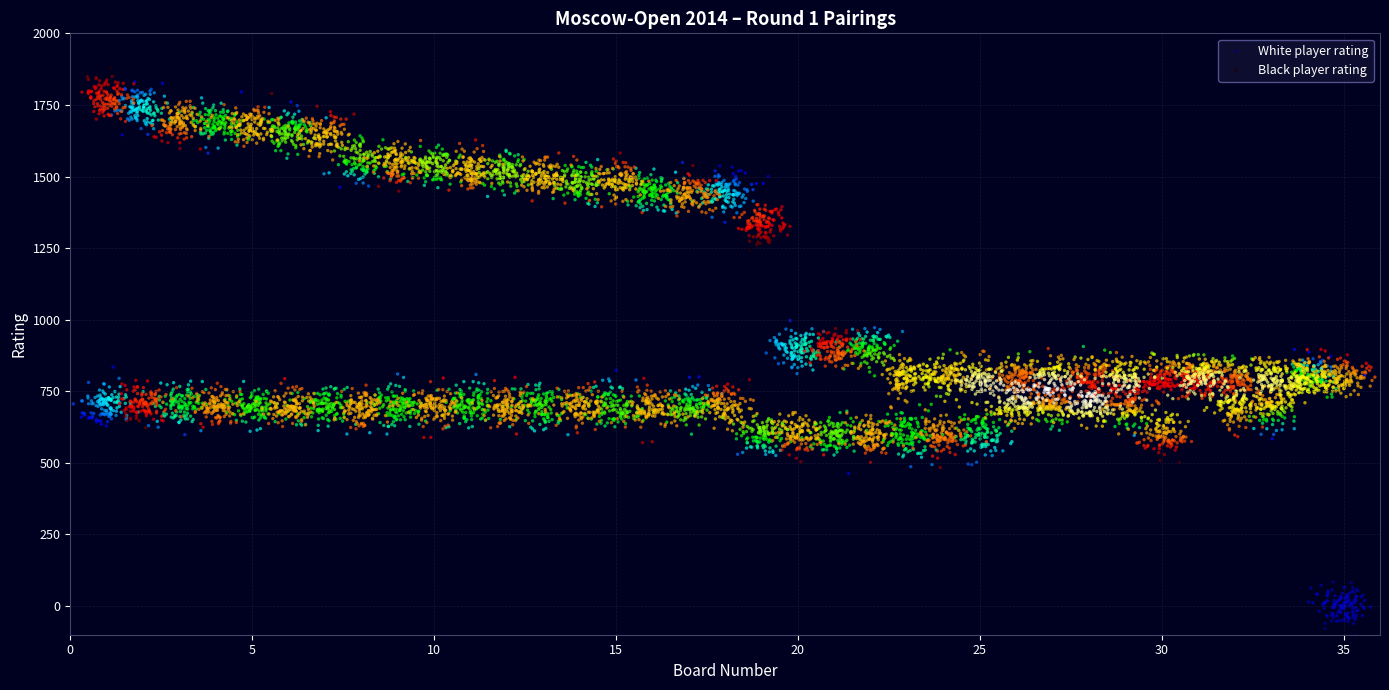

Which series reaches the maximum Y coordinate?

Black player rating